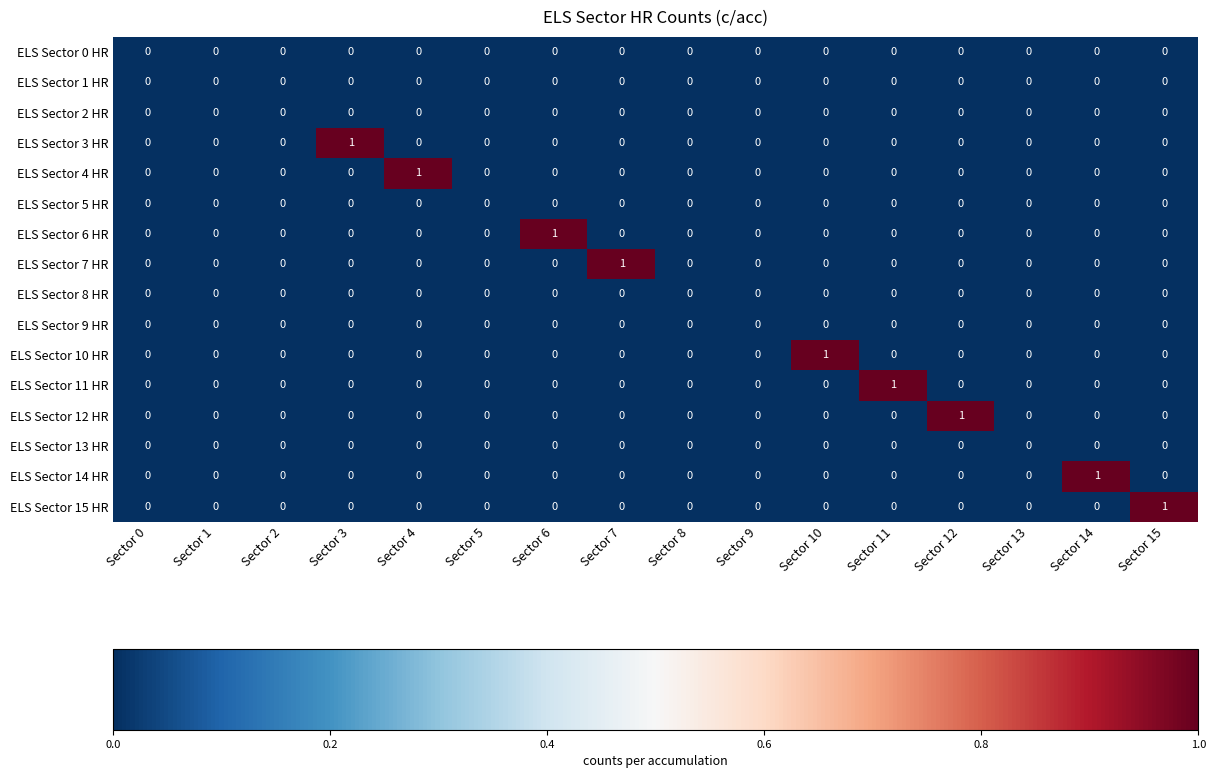

Which series changed the most between Sector 7 and Sector 9?

ELS Sector 7 HR